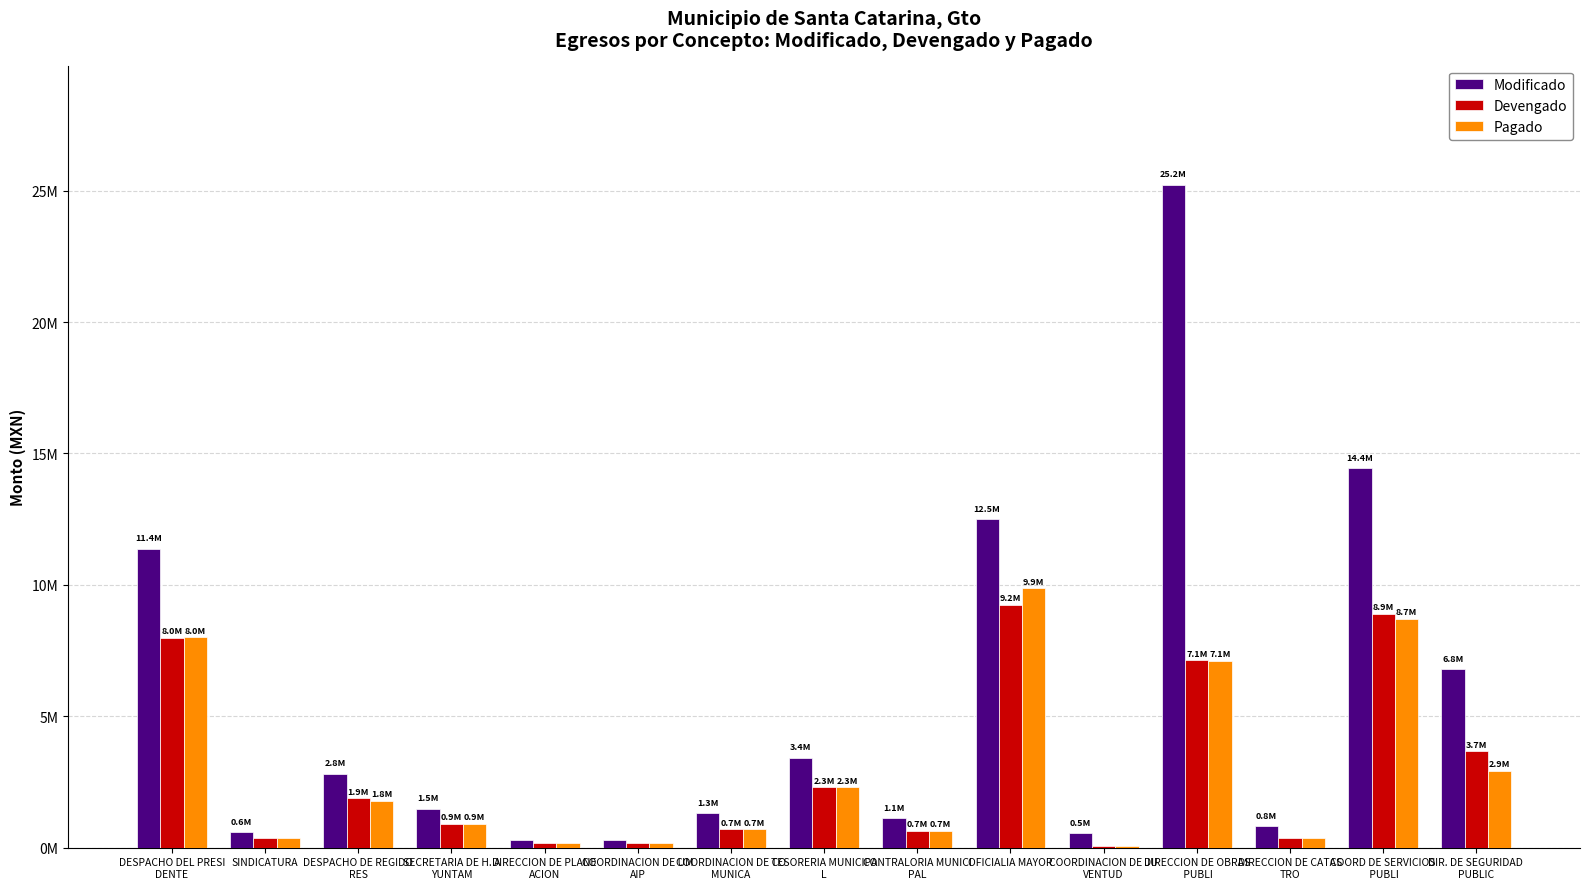

Are the bars grouped side by side (vs. stacked)?

Yes